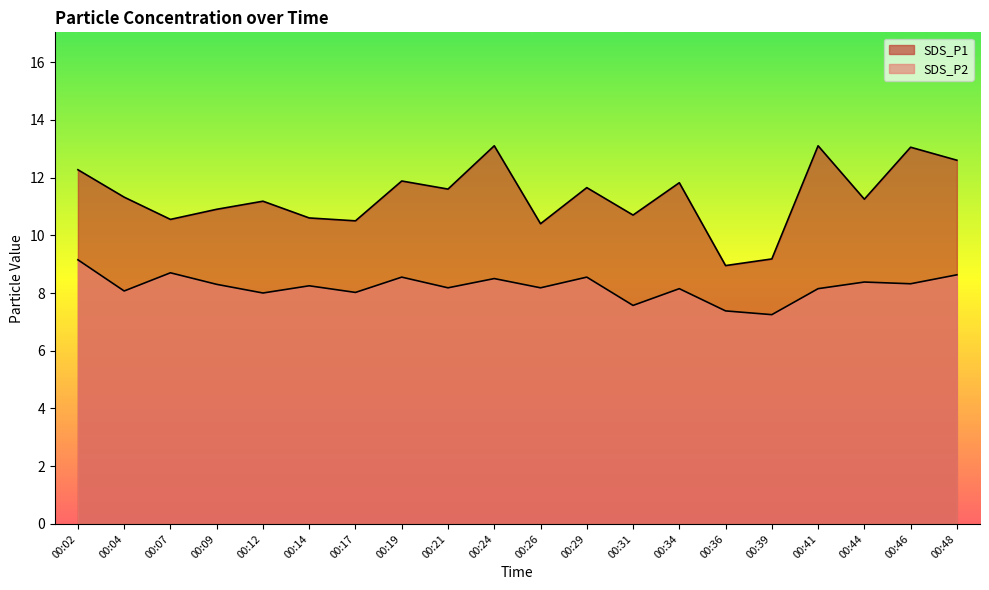

What is the sum of the SDS_P1 values at 00:34 and 00:26?

22.2